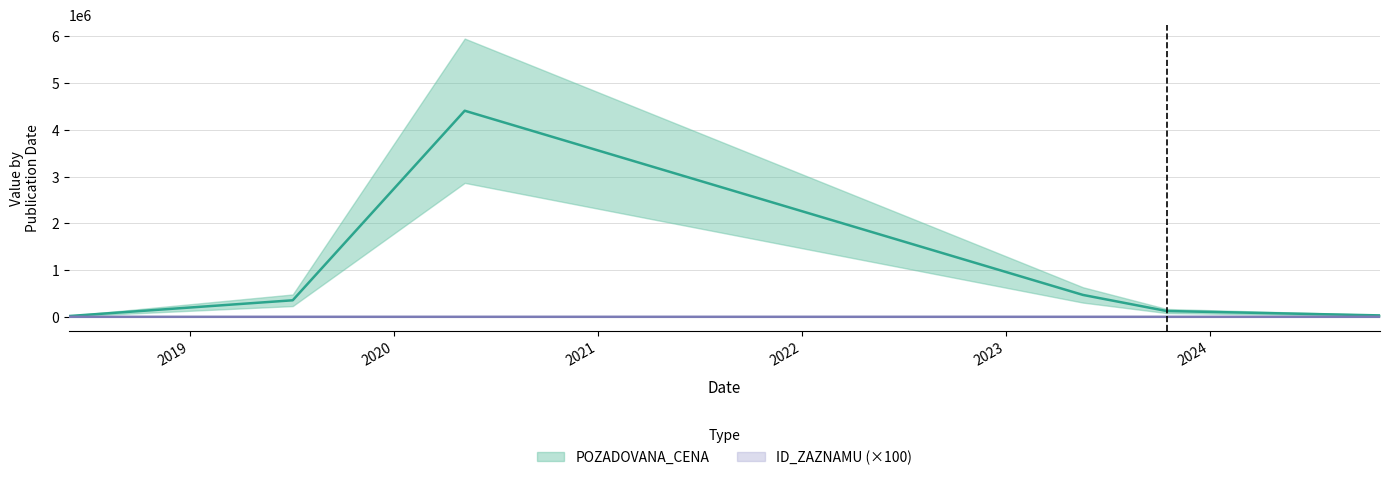

What is the average value?

944.2